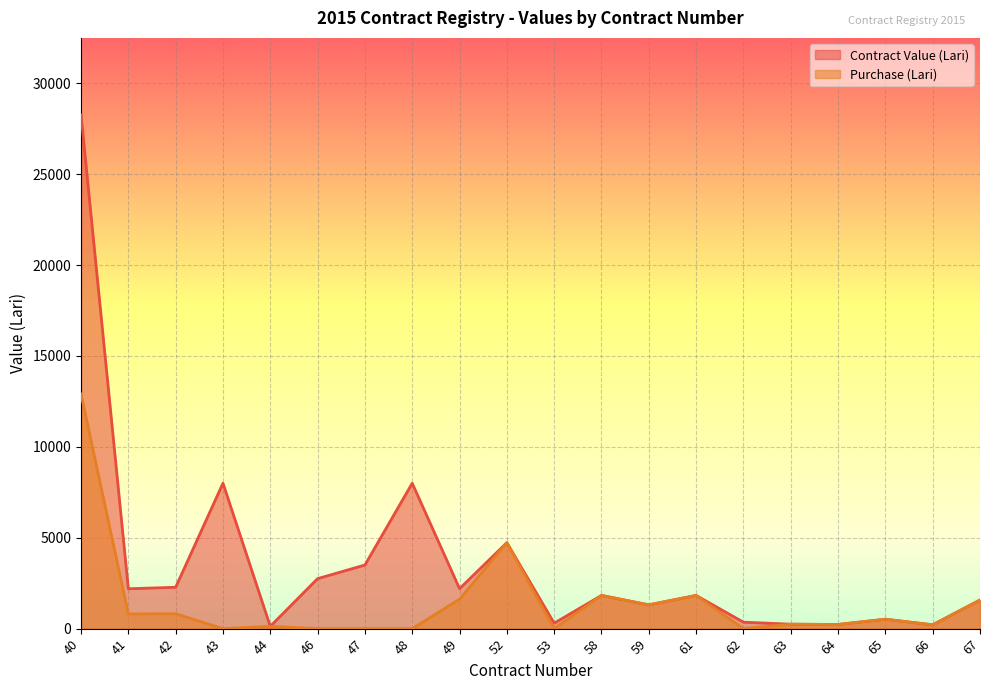

Rank the series at 53 from highest to lowest value.

Contract Value (Lari), Purchase (Lari)